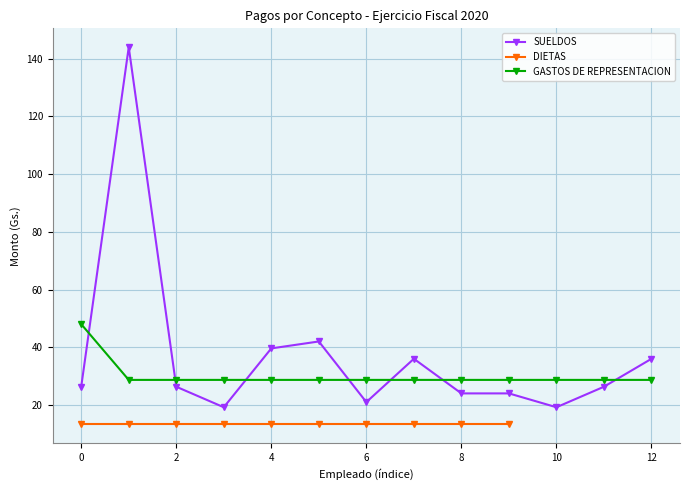

What is the maximum value for GASTOS DE REPRESENTACION?

48.0